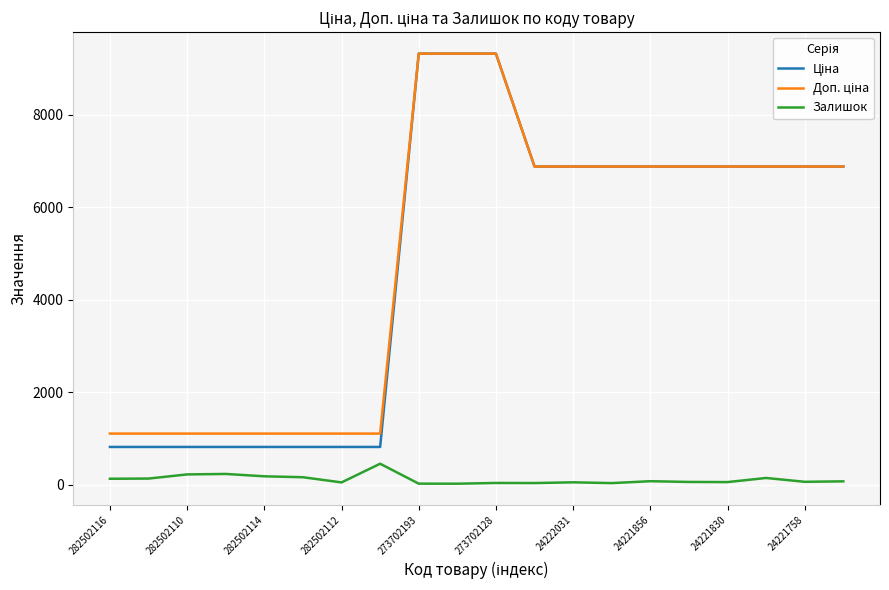

How many lines are shown in the chart?

3